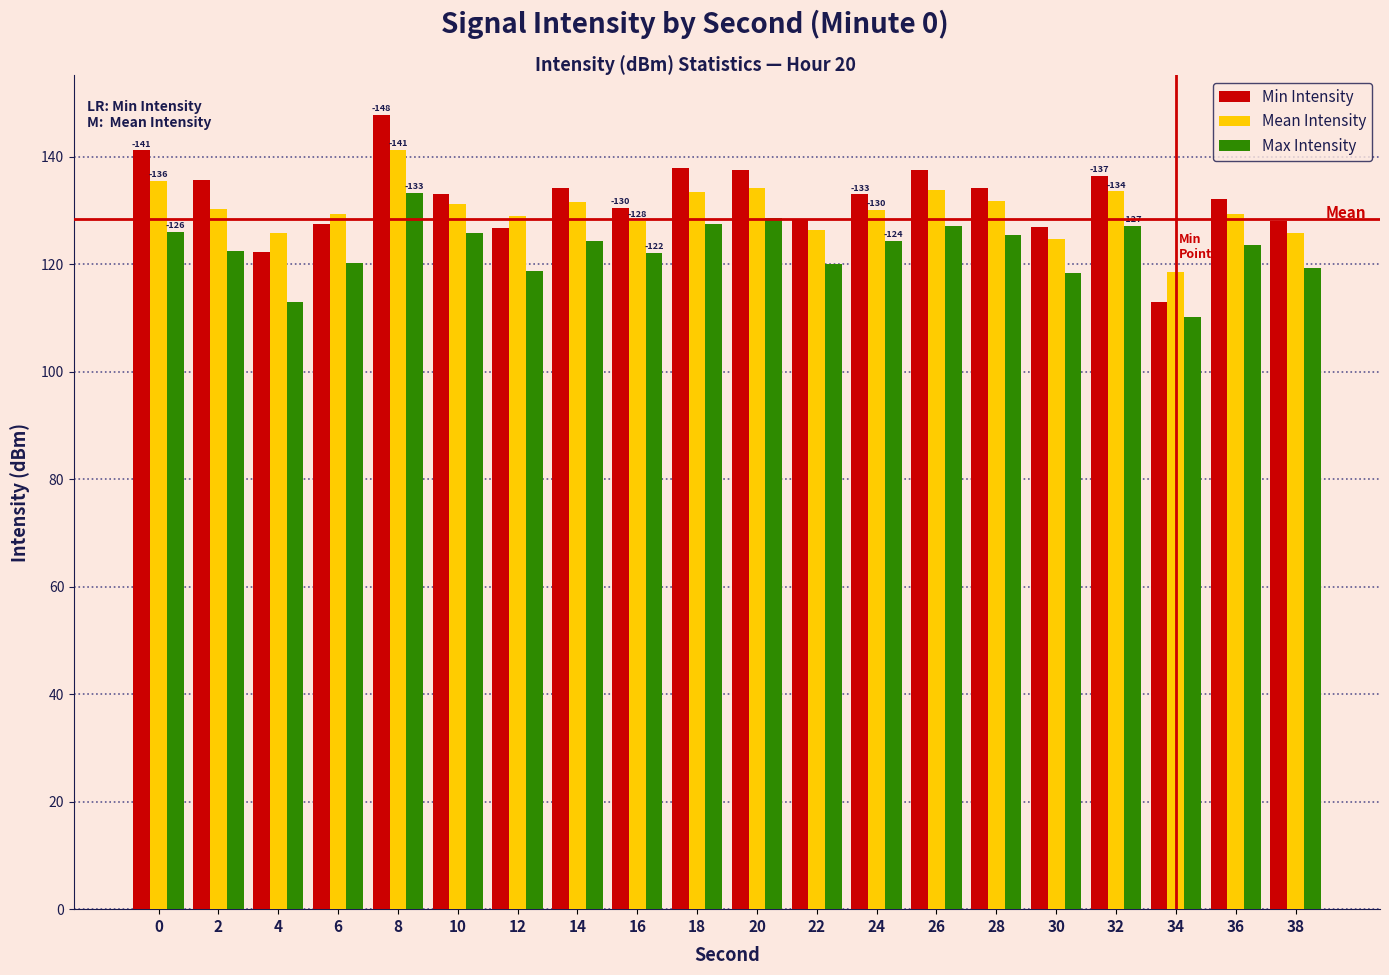

At which category is the sum across all series the highest?

8